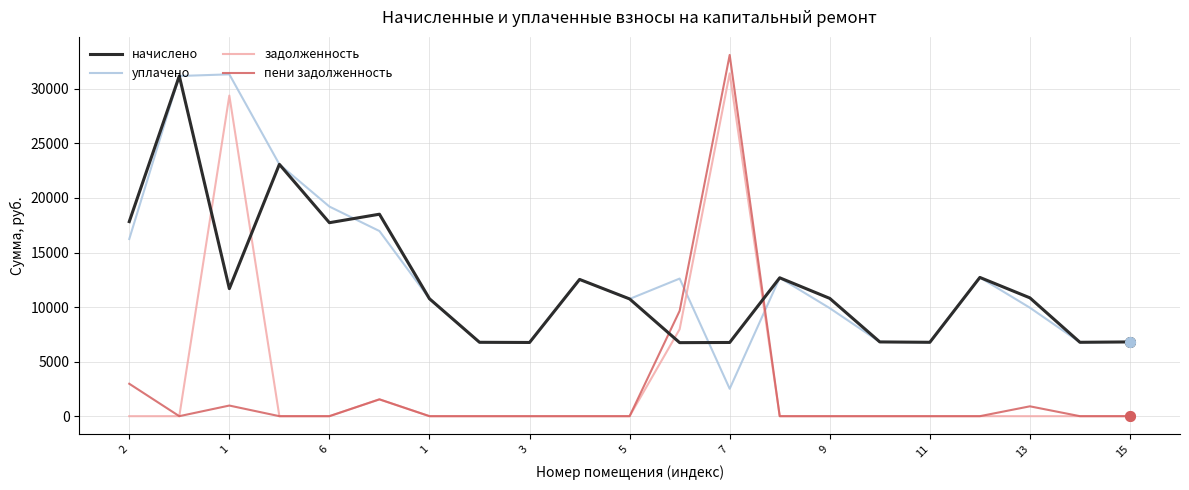

Which series has the widest spread of values?

пени задолженность